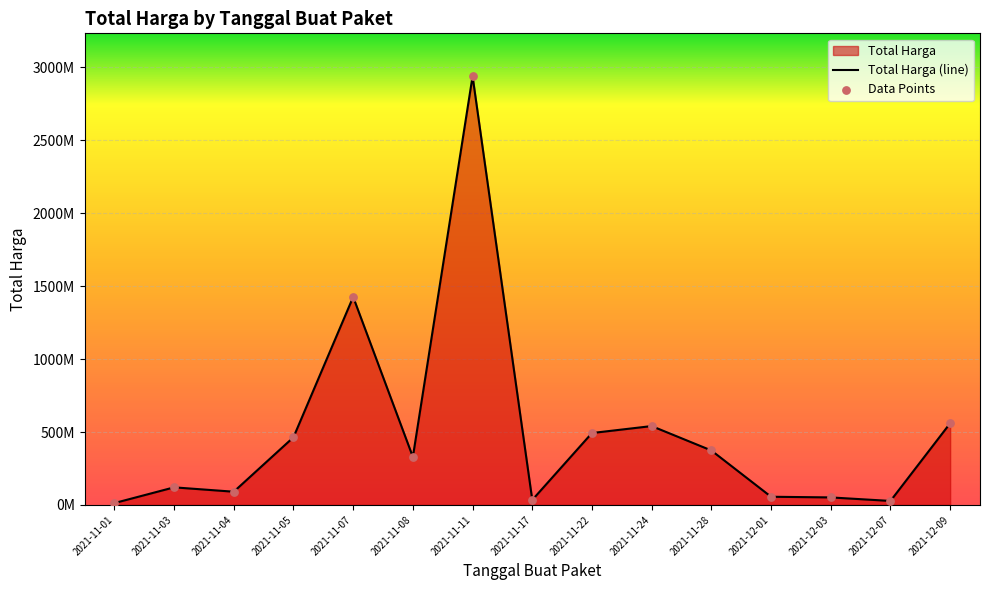

What is the change in value from 2021-12-07 to 2021-12-03?

+24189000